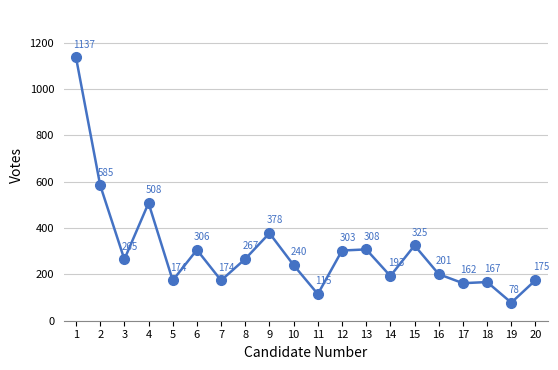

What is the average value?

303